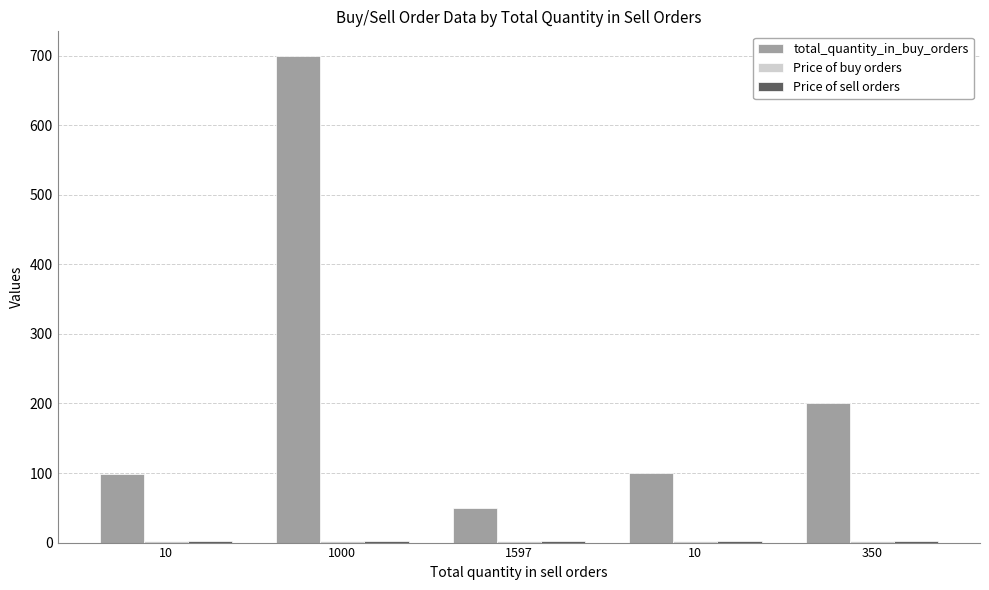

At which label is Price of buy orders closest to 2?

350